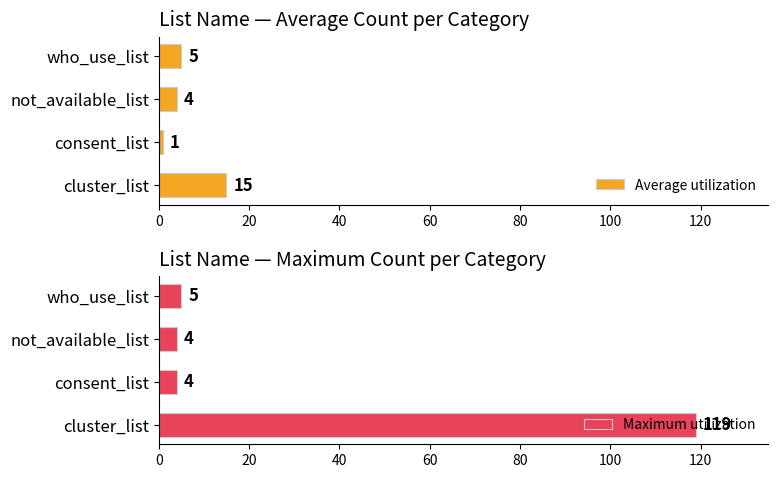

List the series in order of their peak value, highest first.

Maximum utilization, Average utilization